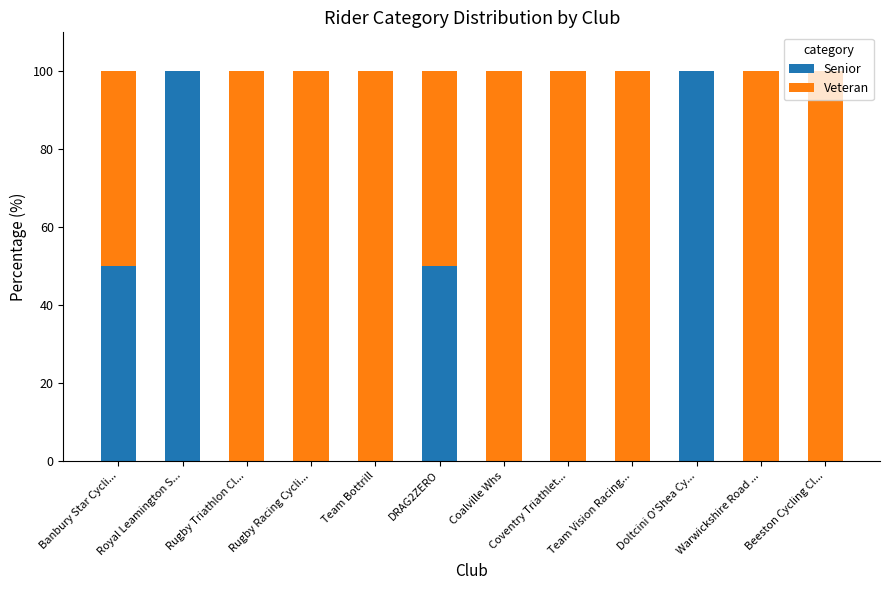

The value of Senior at Beeston Cycling Cl... is 49. True or false?

False